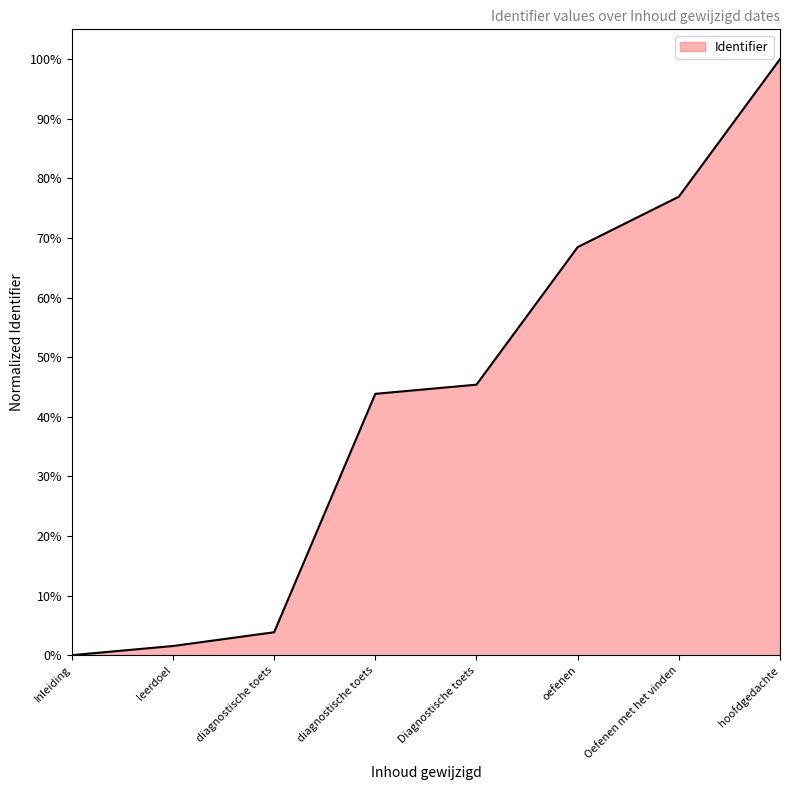

Does the chart display data point markers on the line(s)?

No